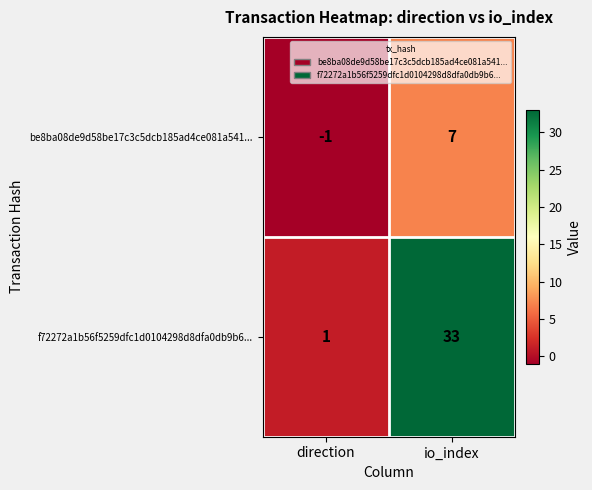

What is the sum of the f72272a1b56f5259dfc1d0104298d8dfa0db9b6... values at direction and io_index?

34